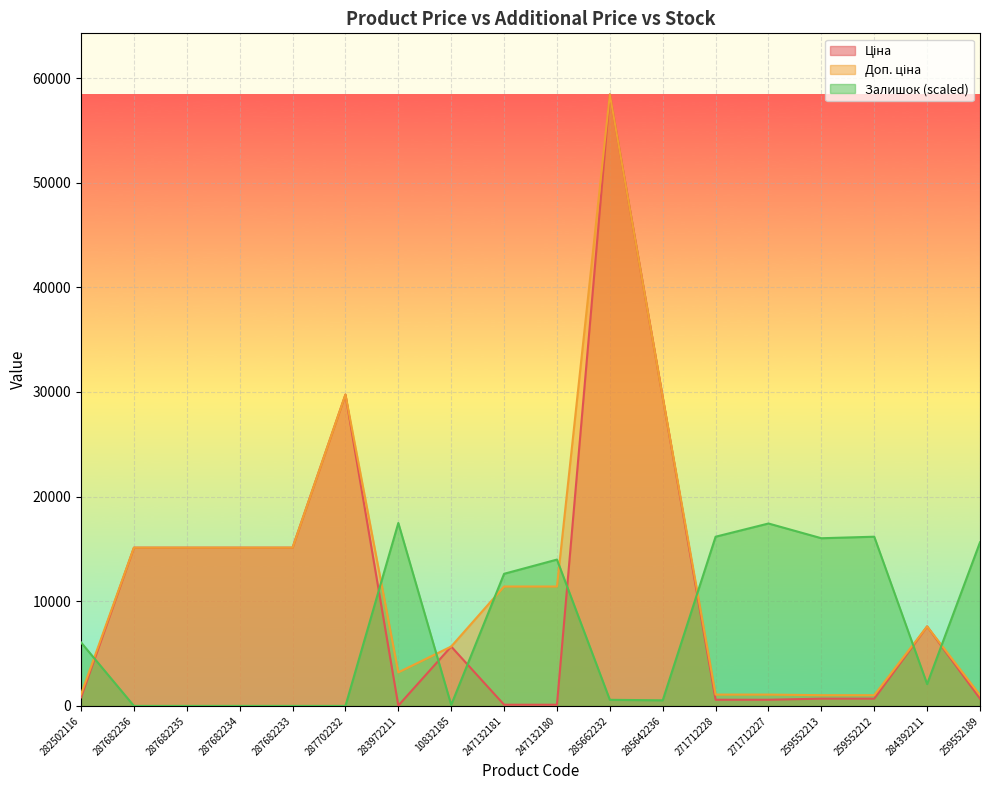

Rank the categories by Залишок value from lowest to highest.

287682236, 287682235, 287682234, 287682233, 287702232, 10832185, 285642236, 285662232, 284392211, 282502116, 247132181, 247132180, 259552189, 259552213, 271712228, 259552212, 271712227, 283972211